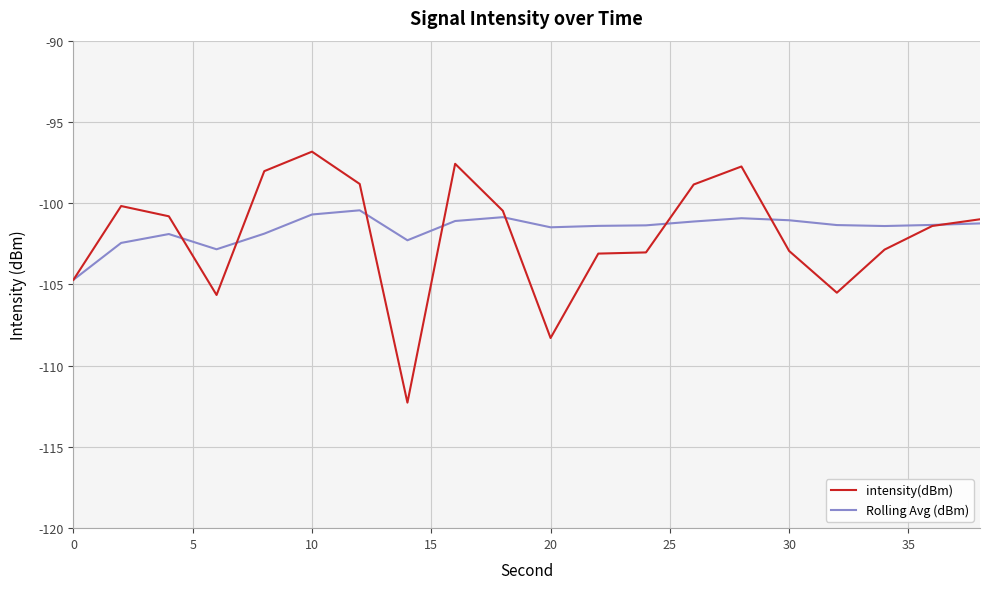

Which series has the widest spread of values?

intensity(dBm)